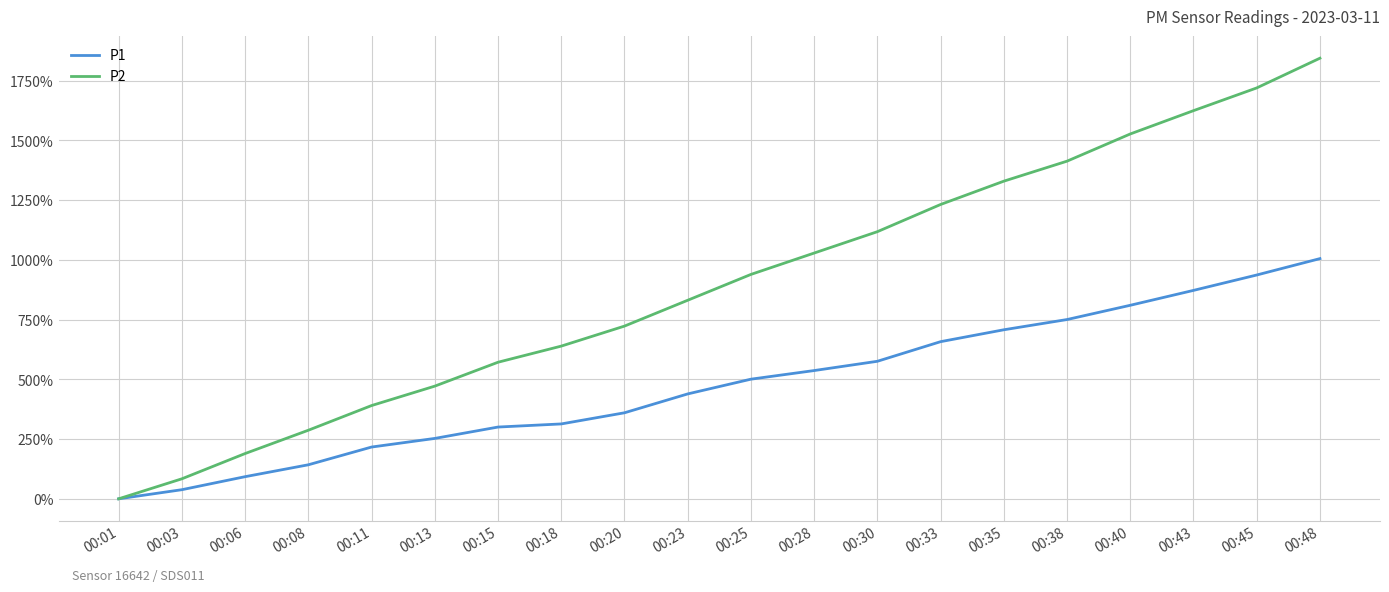

At which category is the sum across all series the highest?

00:48